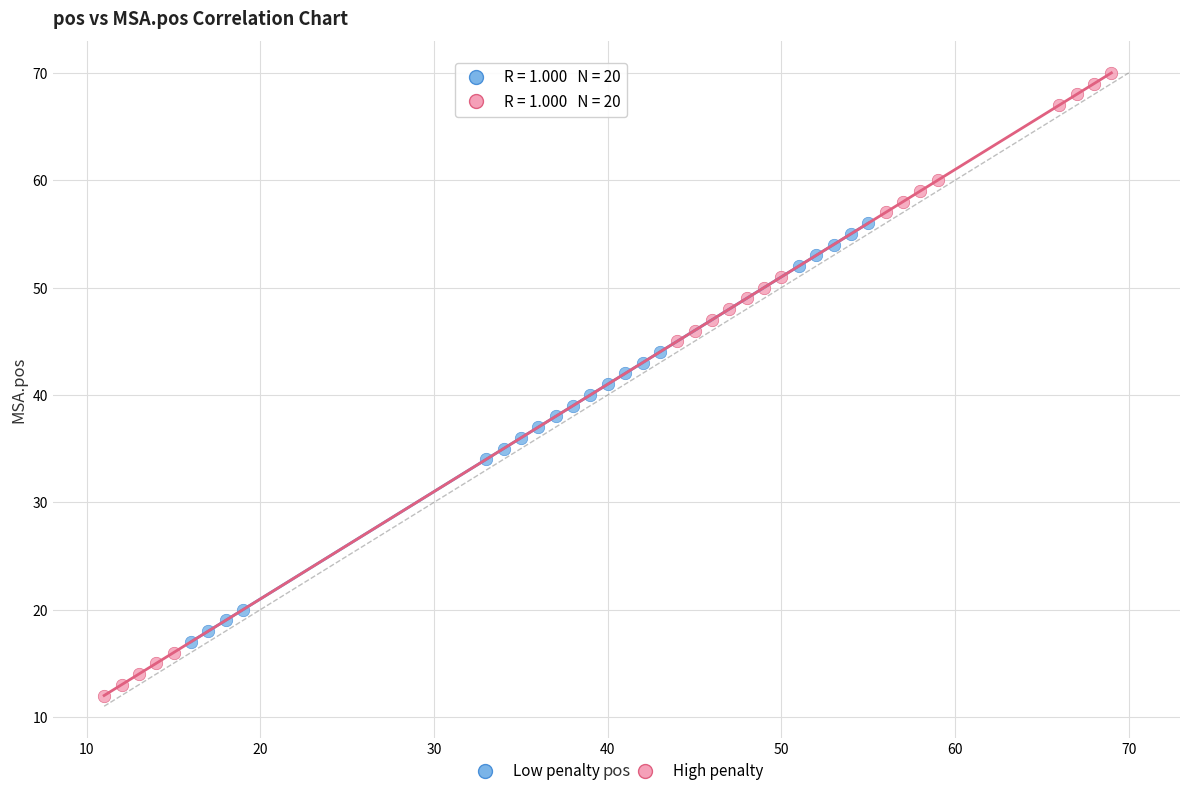

Which series has the largest Y range (max minus min)?

High penalty